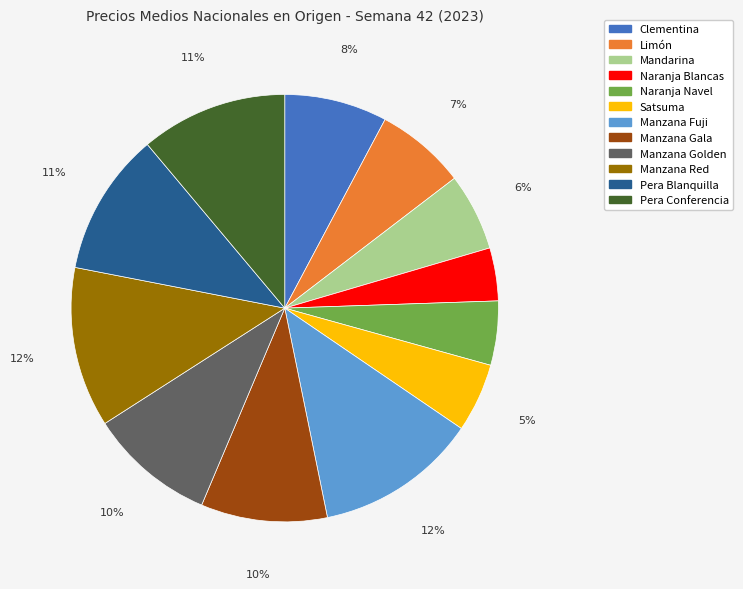

To the nearest percent, what portion does Pera Conferencia represent?

11%